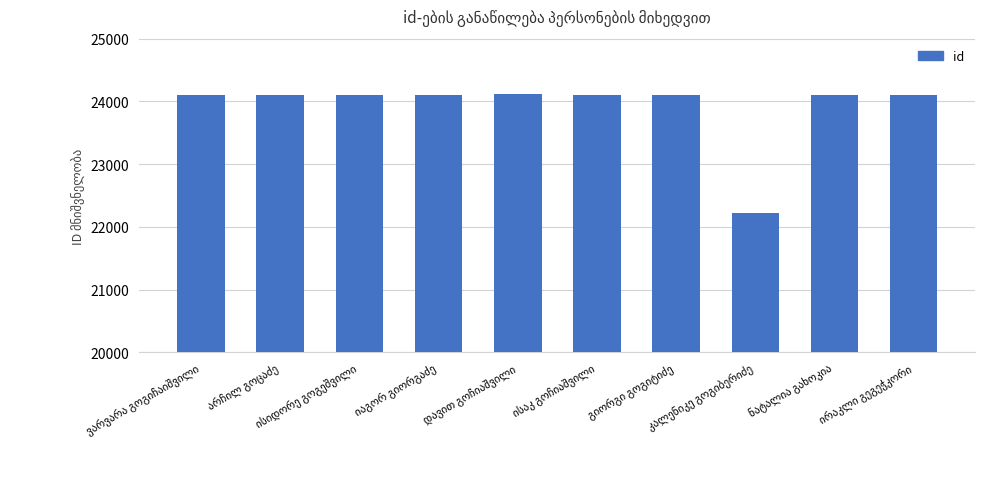

What is the difference between the maximum and minimum values?

1888